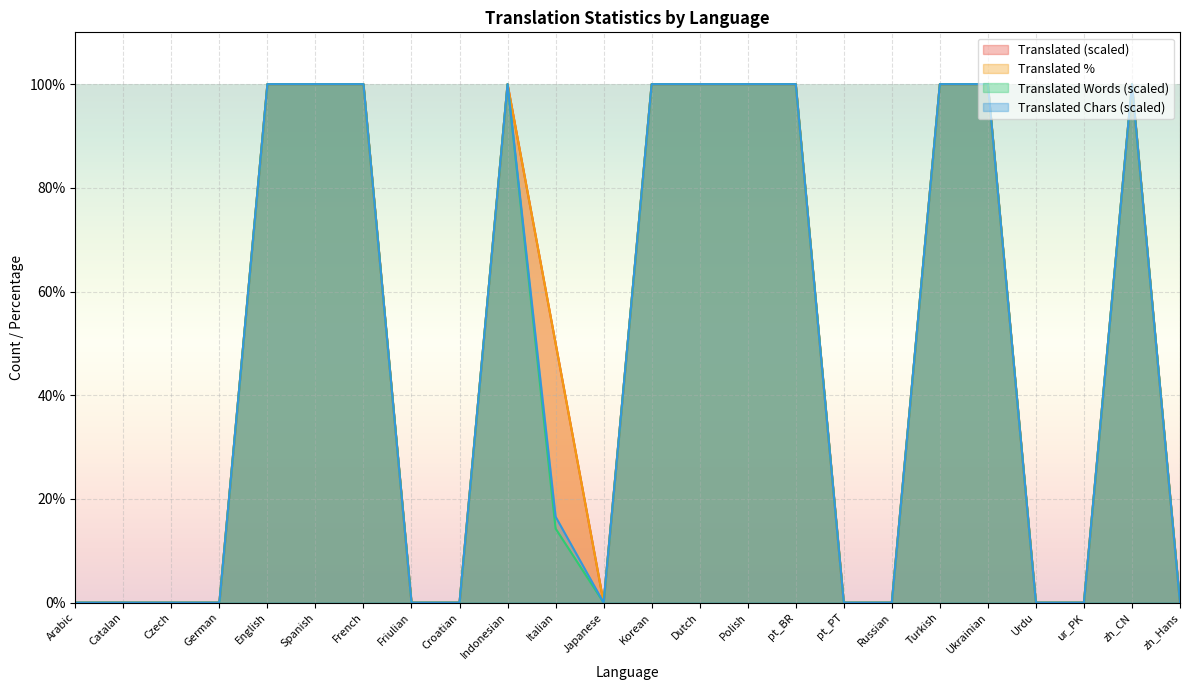

How many series are shown in this chart?

4